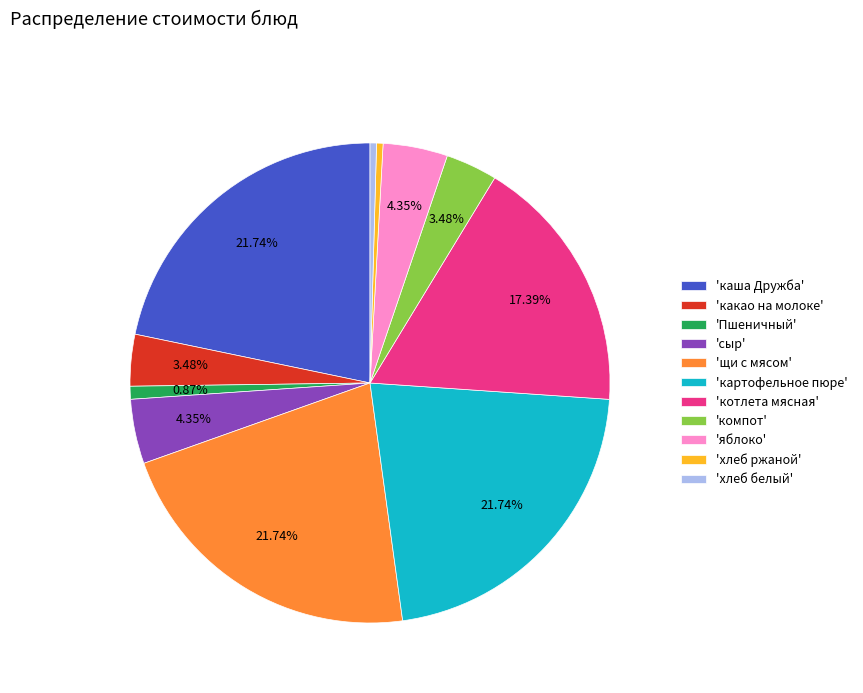

What is the ratio of the value at 'каша Дружба' to the value at 'Пшеничный'?

25.0